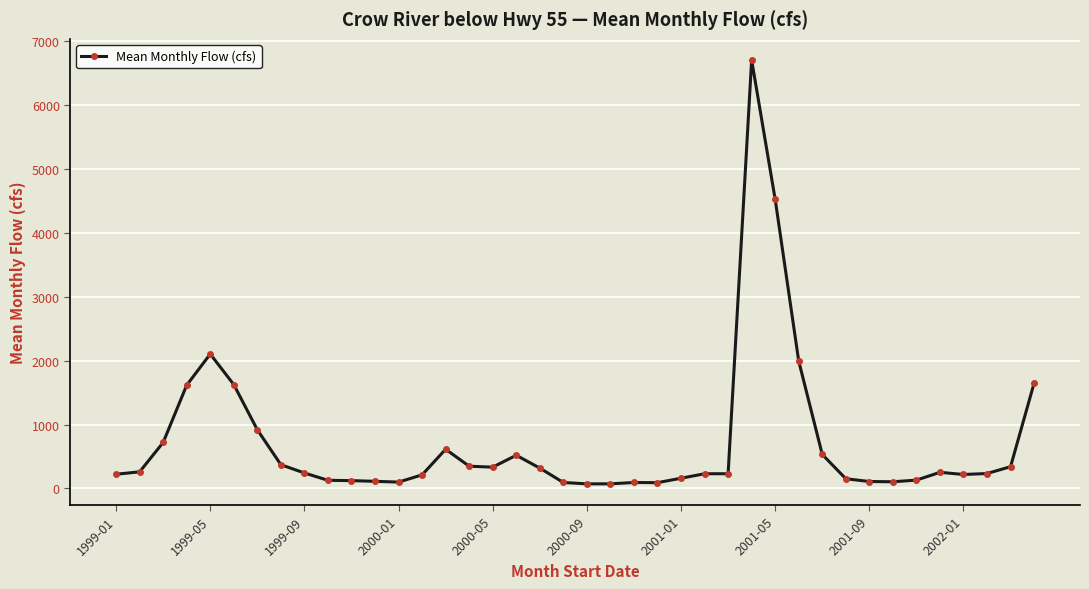

What is the average value?

721.7